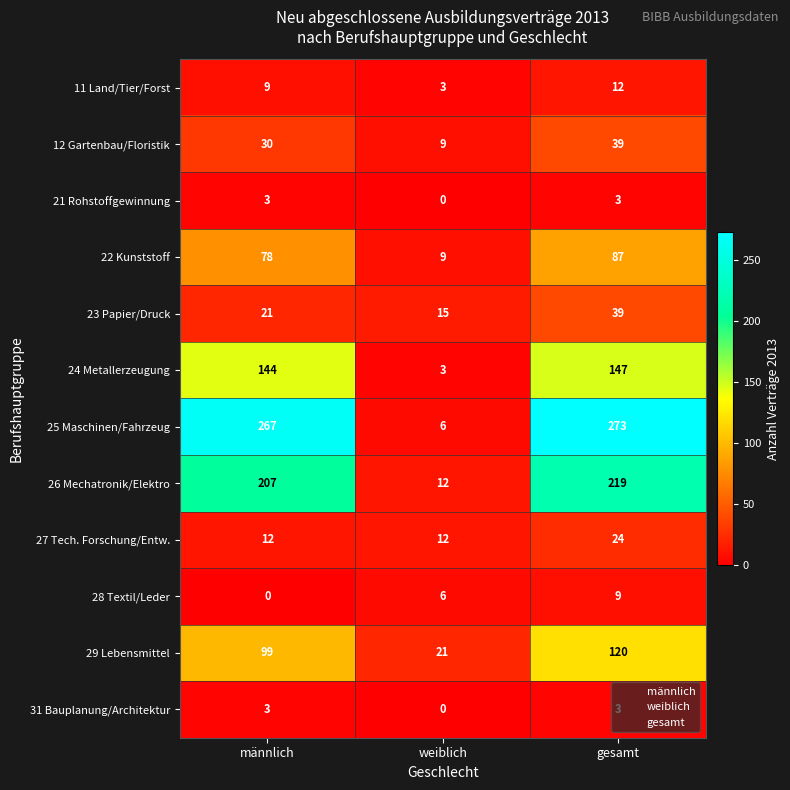

Which category has the highest value in the 24 Metallerzeugung series?

gesamt